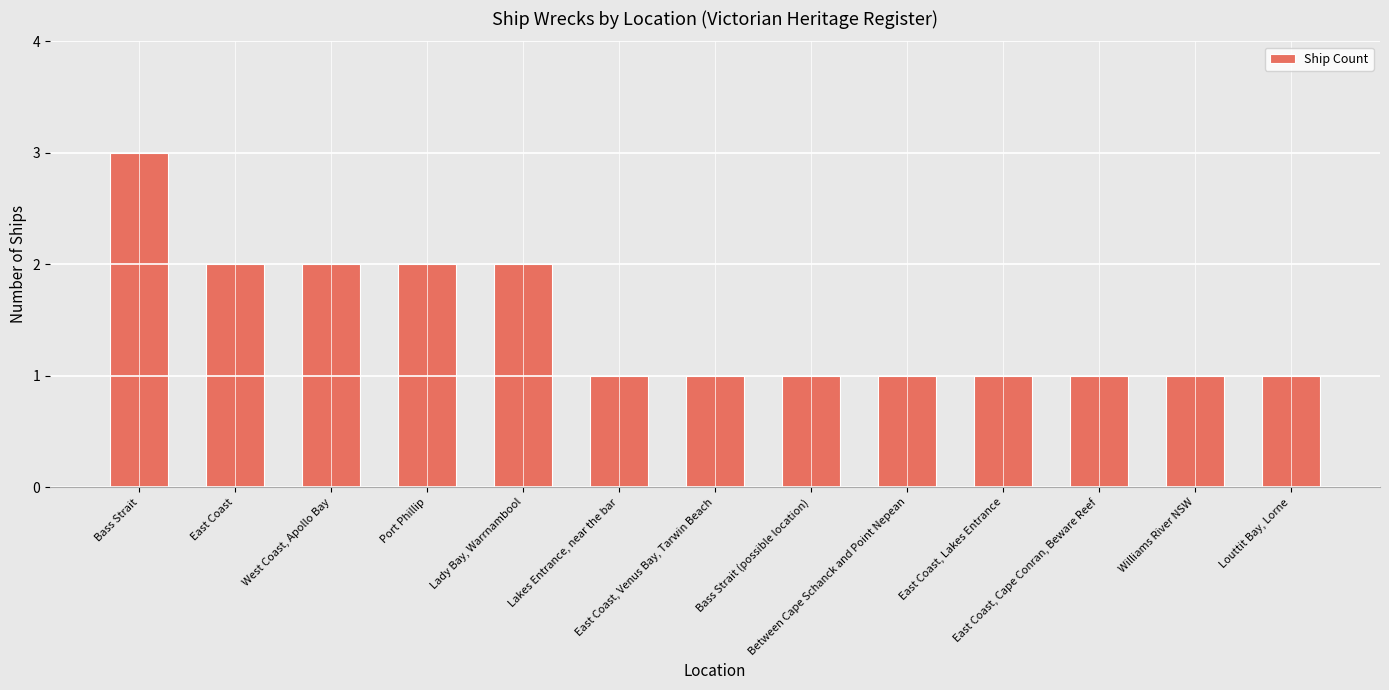

What position from the right is Lakes Entrance, near the bar?

8